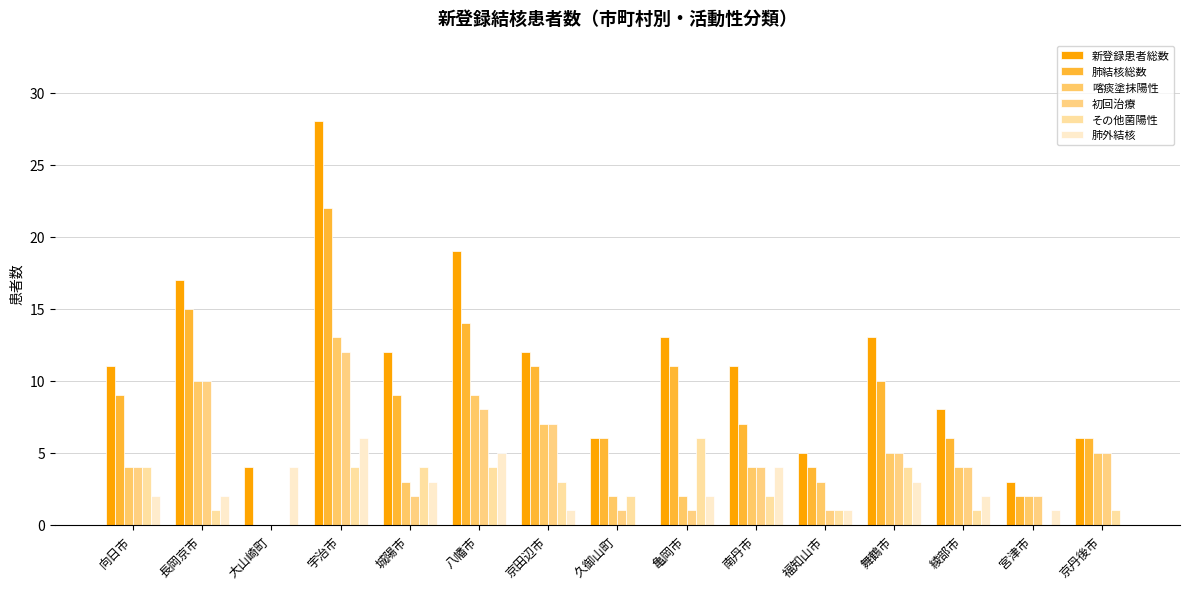

How many groups of bars are there?

15